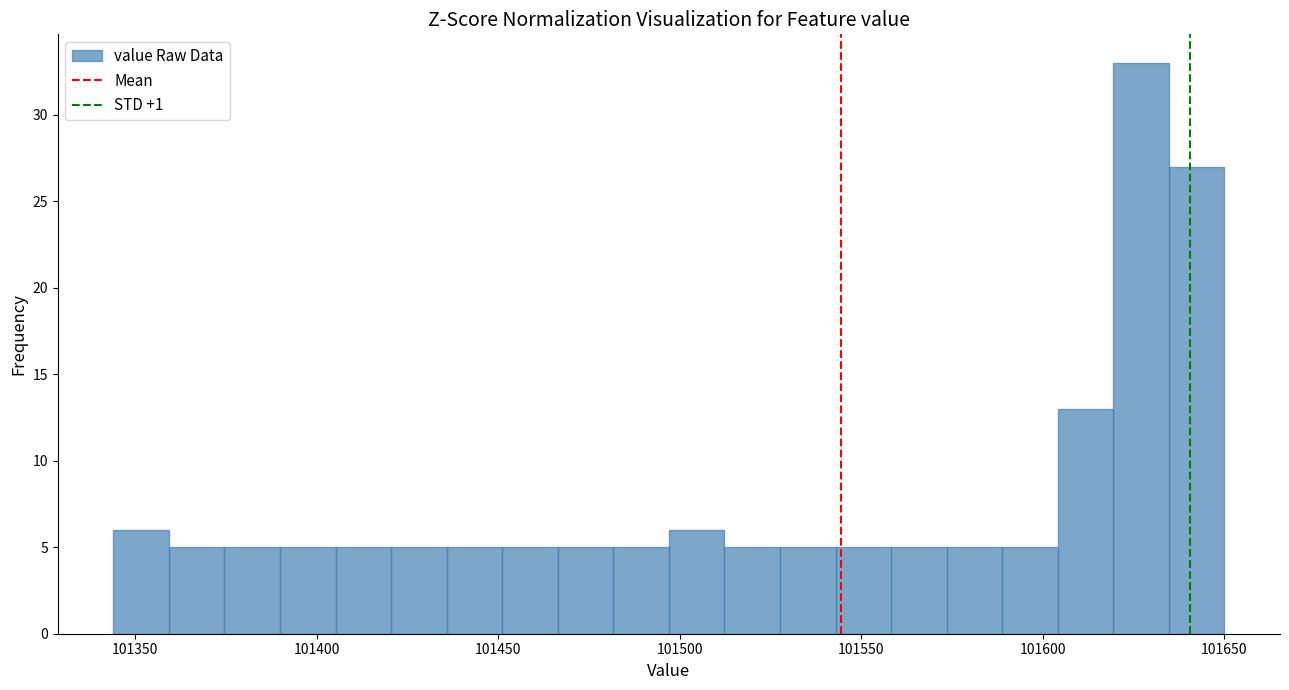

Read against the x-axis, roughly where is the centre of the tallest bar?

101625